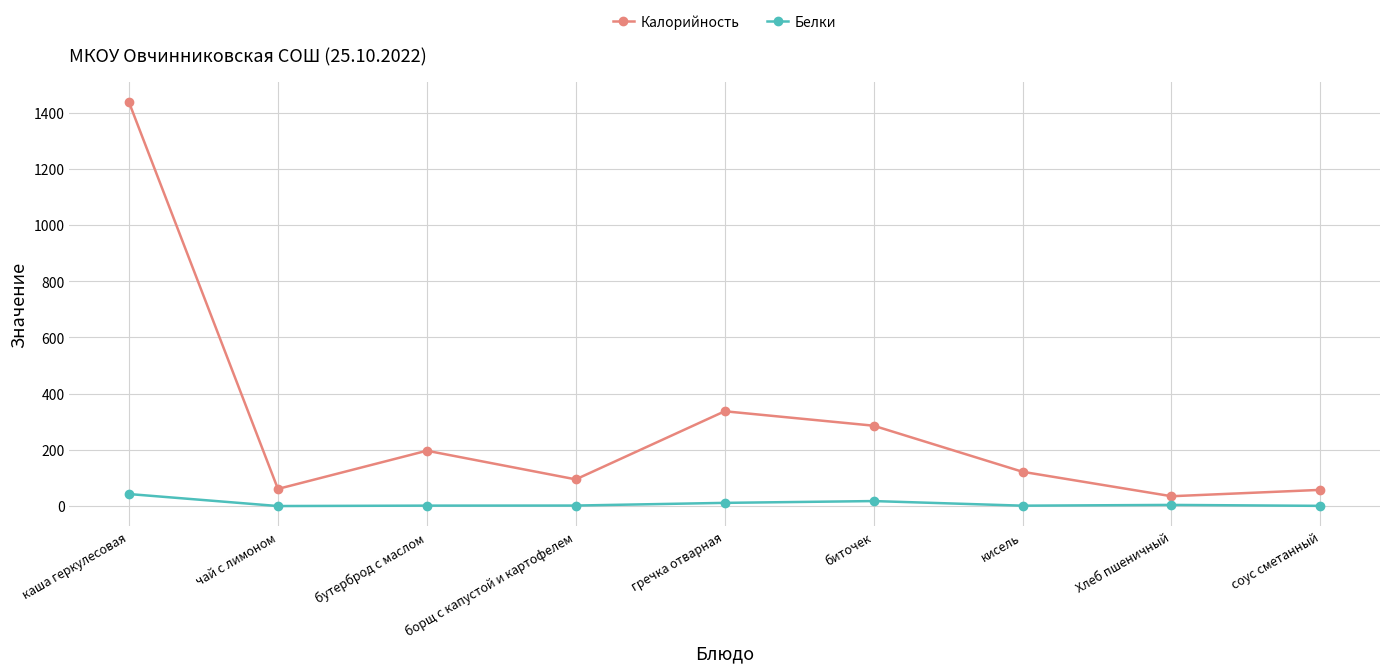

At which label is Калорийность closest to 736?

гречка отварная